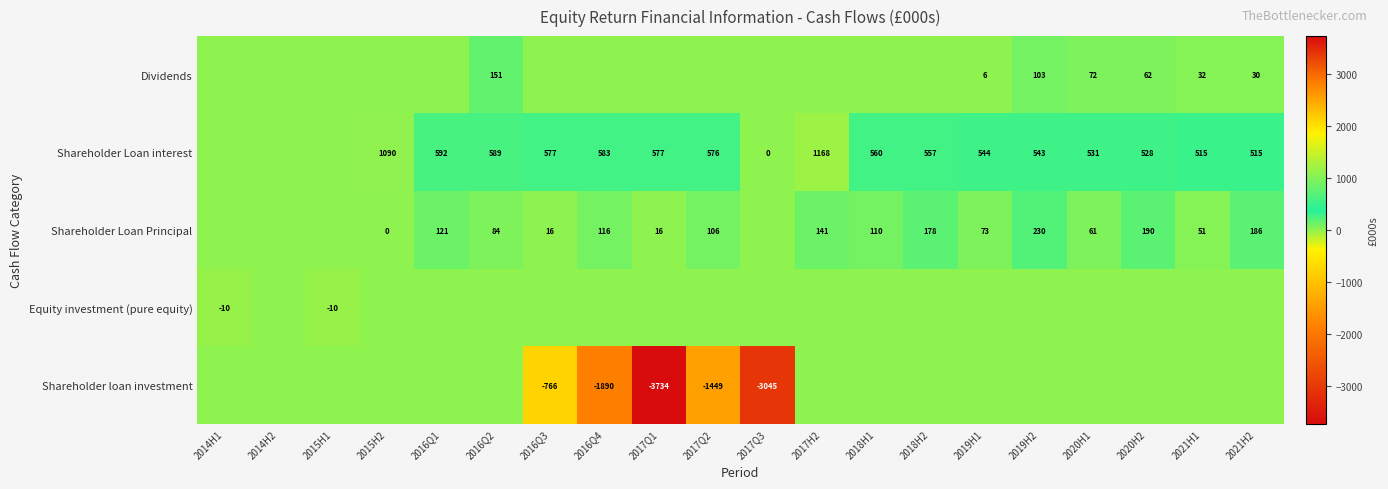

True or false: Dividends has a value of 6 at 2019H1.

True